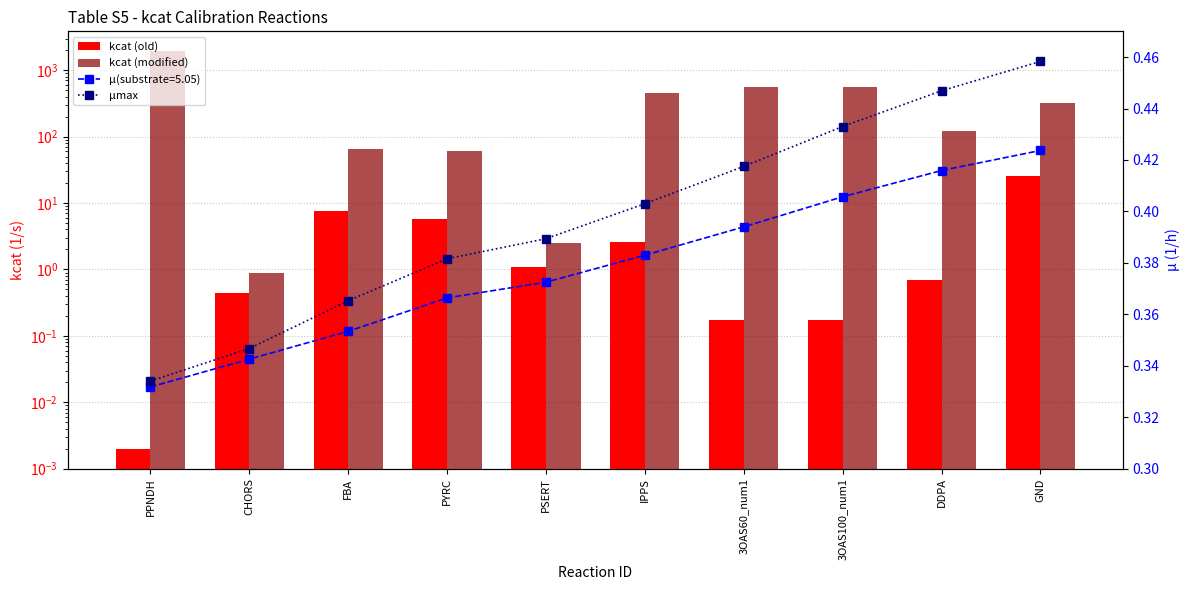

At which category does the chart reach its peak across all series?

PPNDH